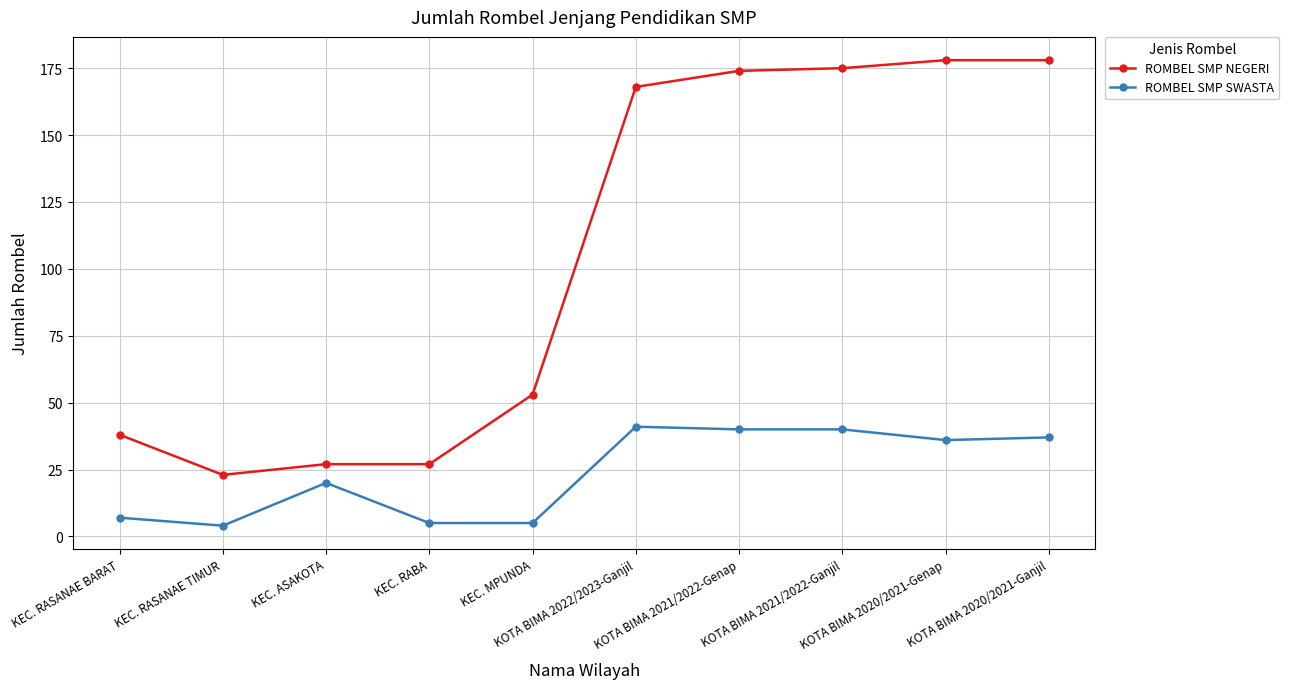

How many lines are shown in the chart?

2